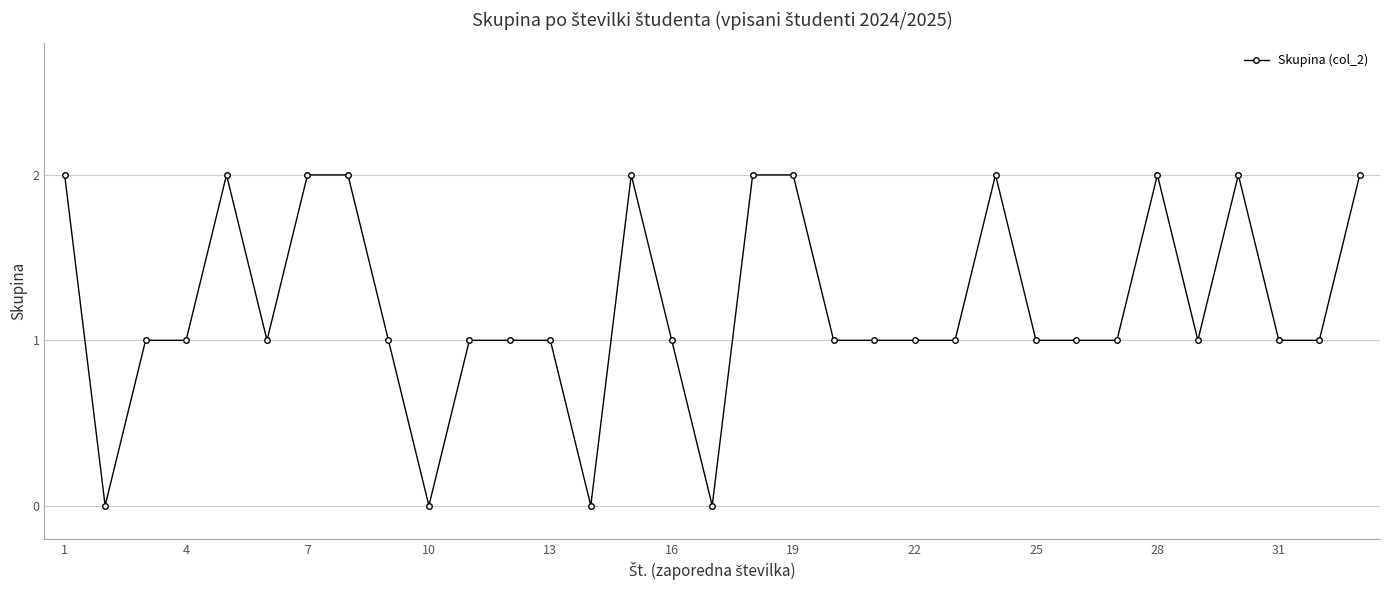

What is the sum of all values?

40